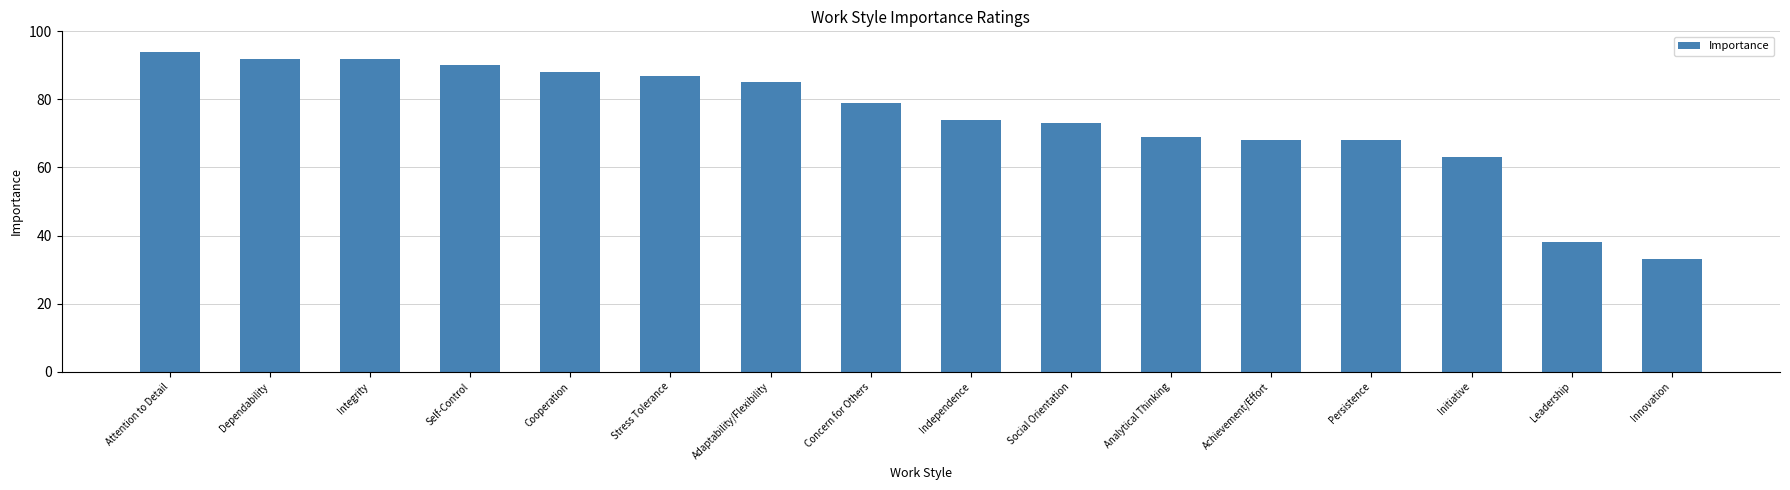

What position from the left is Achievement/Effort?

12